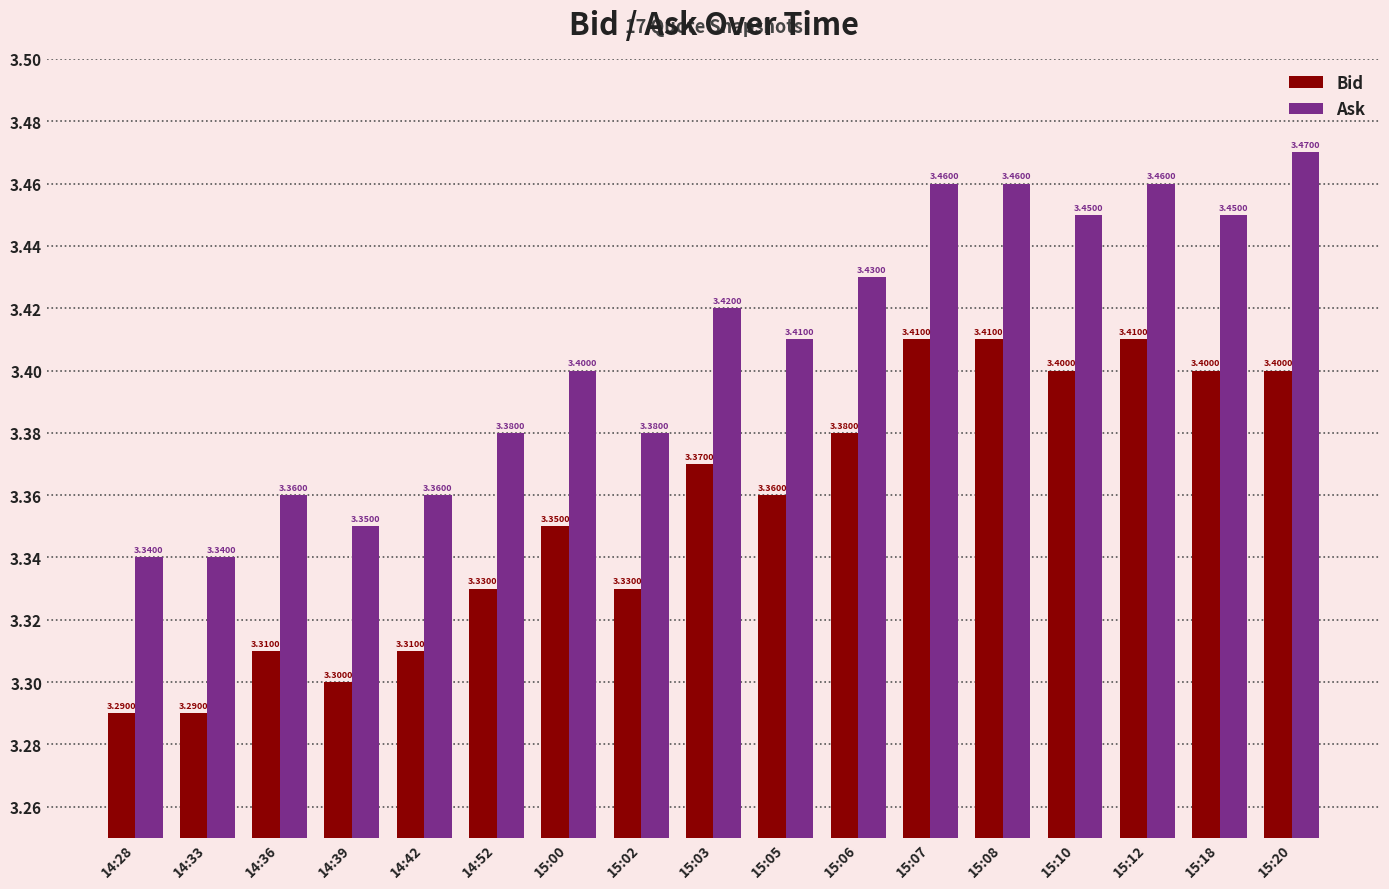

What is the difference between the second highest and minimum values in the Ask series?

0.1